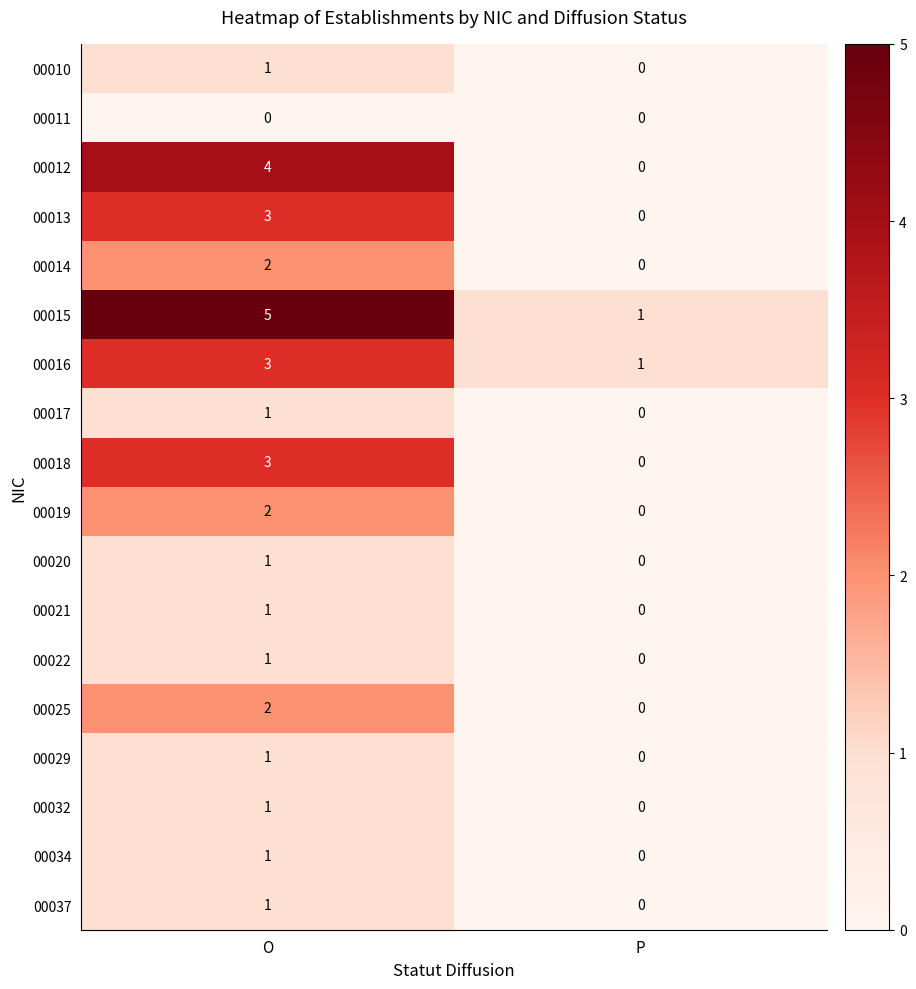

The 00032 series shows 1 at O. True or false?

True